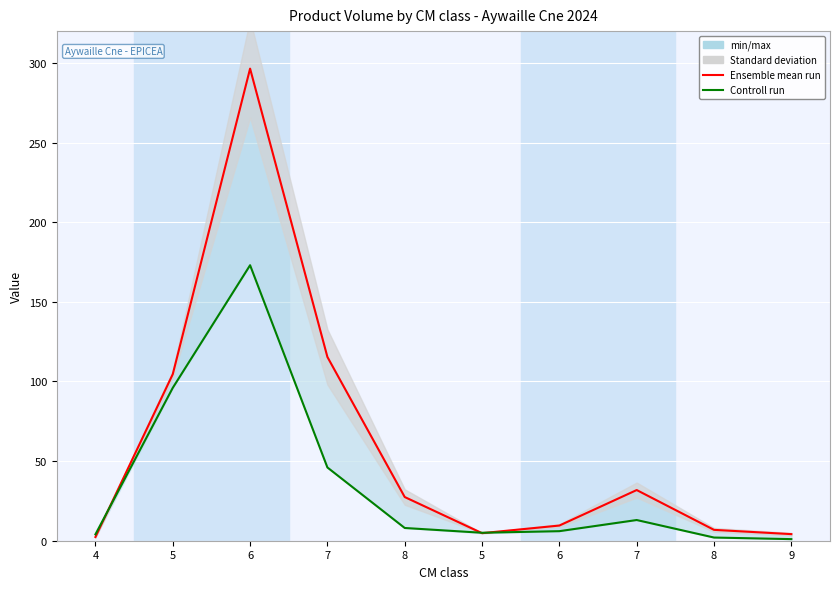

At which label does Controll run first exceed 8?

5